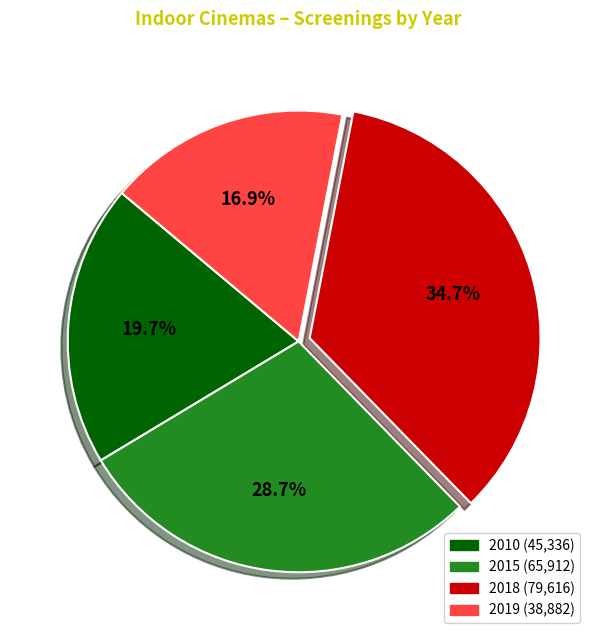

Which slice is the smallest?

2019